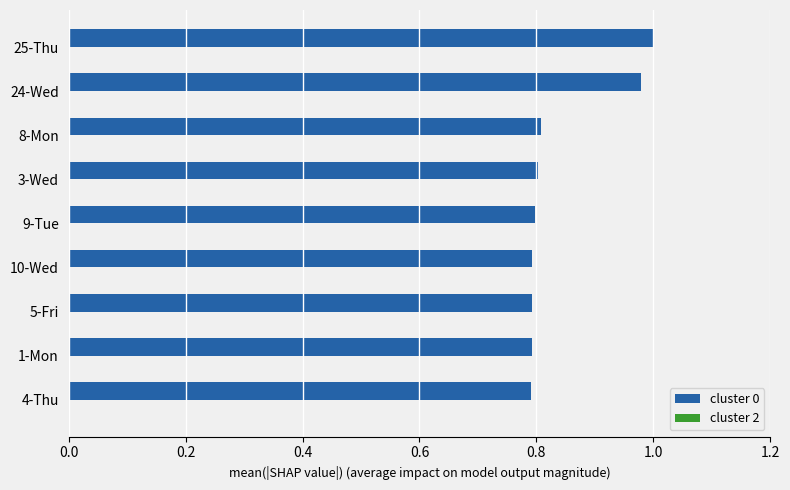

Which has a higher value, 4-Thu or 24-Wed?

24-Wed